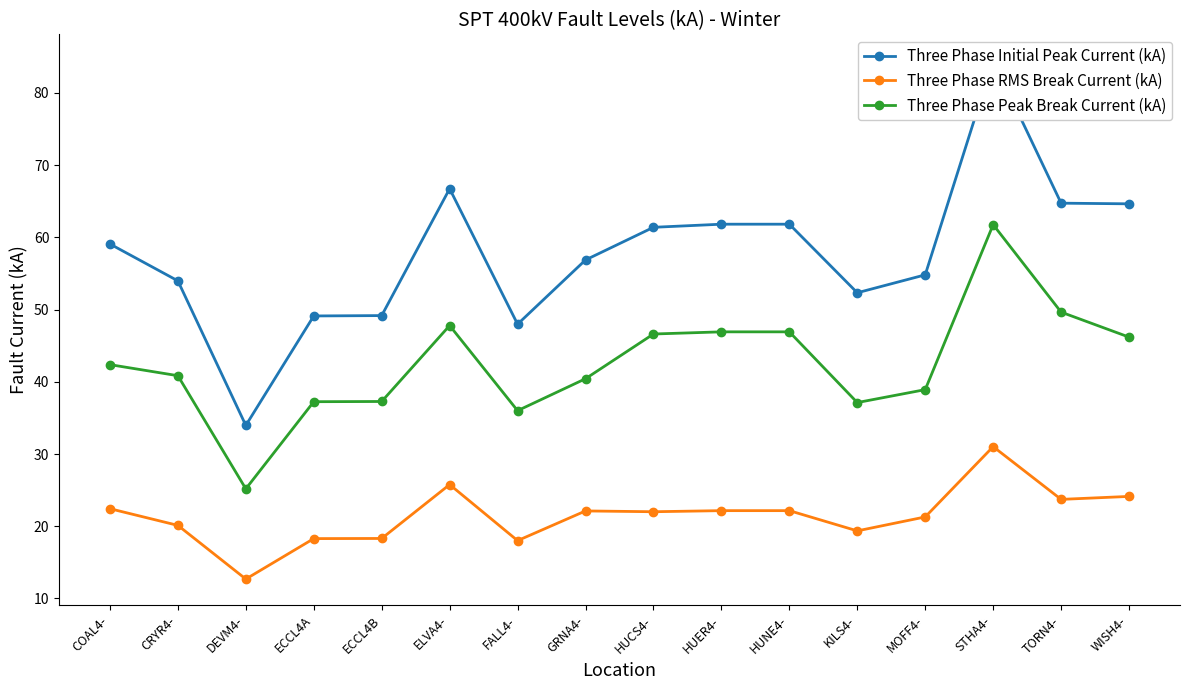

Reading left to right, list all the values displayed in this chart.

Three Phase Initial Peak Current (kA): 59.1	54.0	34.0	49.1	49.2	66.7	48.0	56.9	61.4	61.8	61.8	52.3	54.8	84.5	64.7	64.6
Three Phase RMS Break Current (kA): 22.4	20.1	12.7	18.3	18.3	25.8	18.0	22.1	22.0	22.2	22.2	19.4	21.3	31.0	23.7	24.1
Three Phase Peak Break Current (kA): 42.4	40.8	25.2	37.2	37.3	47.8	36.0	40.4	46.6	46.9	46.9	37.1	38.9	61.8	49.6	46.2